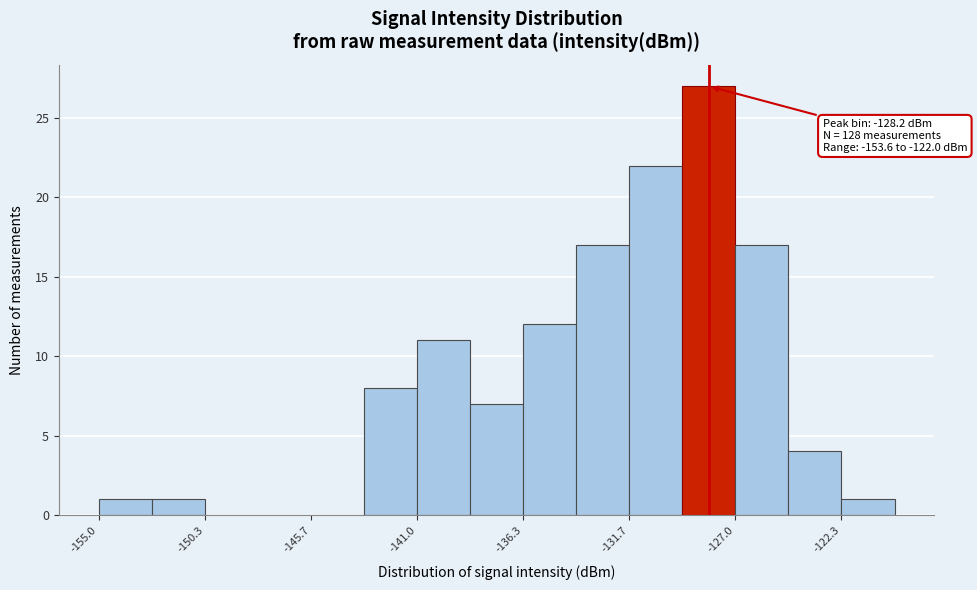

Over which range of the x-axis is the bar tallest?

-129.5 to -127.0